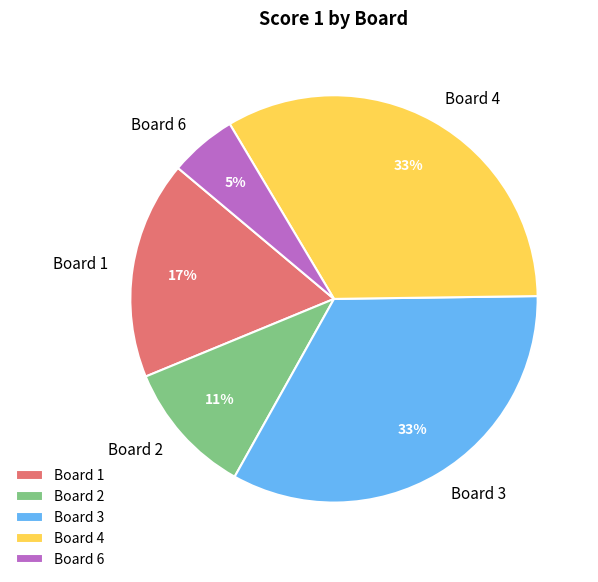

To the nearest percent, what portion does Board 4 represent?

33%